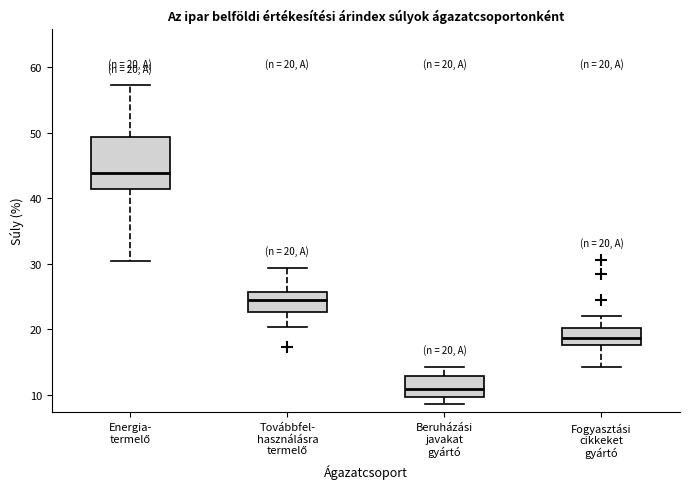

Which box's median line is the highest?

Energia- termelő